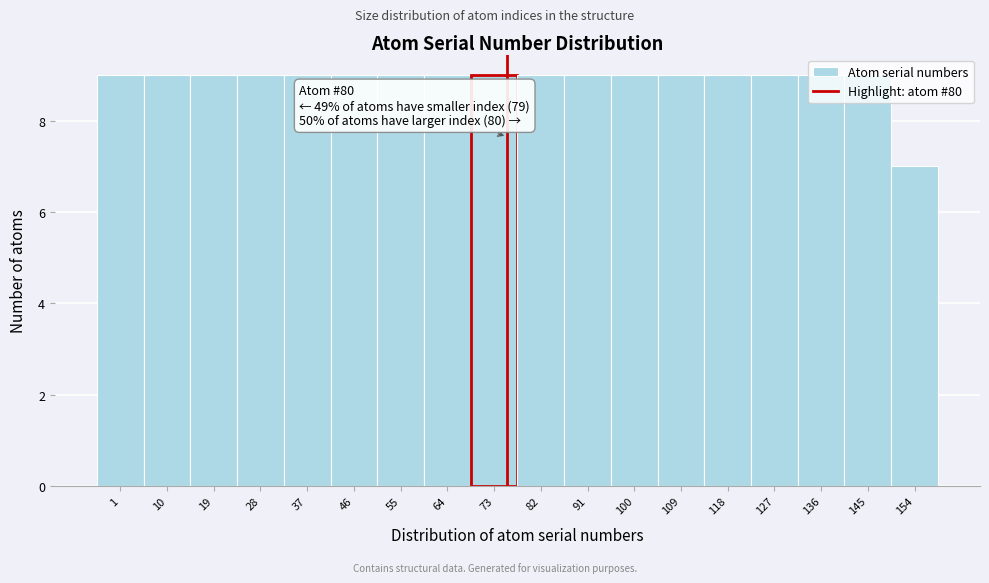

What is the sum of the values at 91 and 64?

18